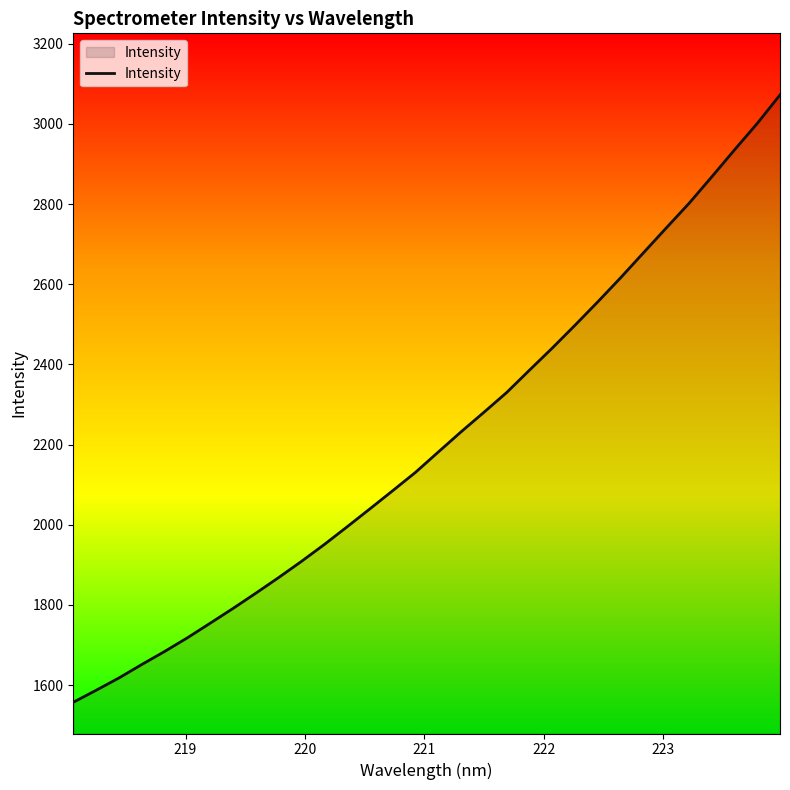

What is the minimum value shown in the chart?

1557.2